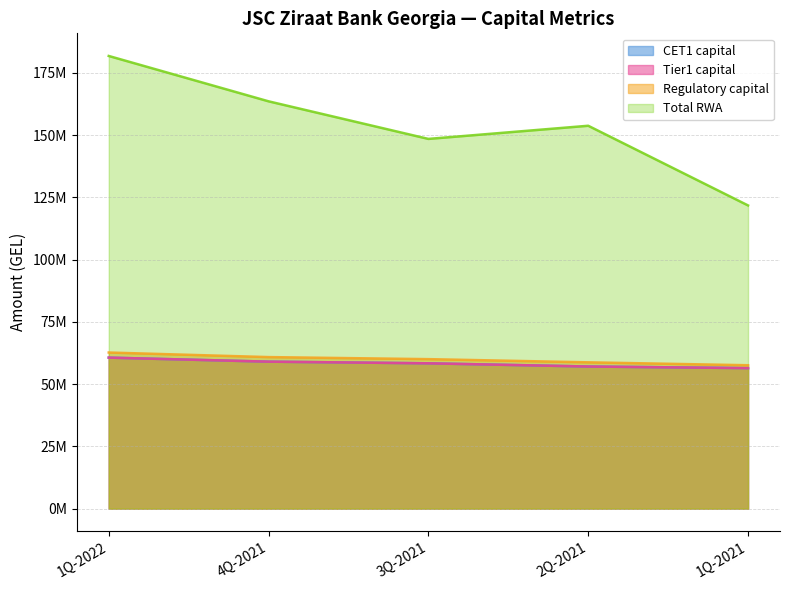

What is the value of the Tier1 capital point at the 4th from the left?

57071248.2